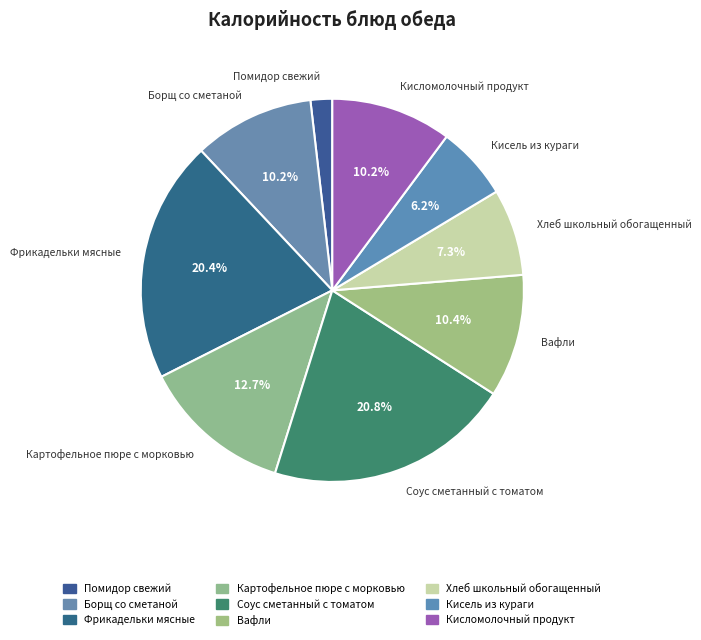

To the nearest percent, what portion does Картофельное пюре с морковью represent?

13%